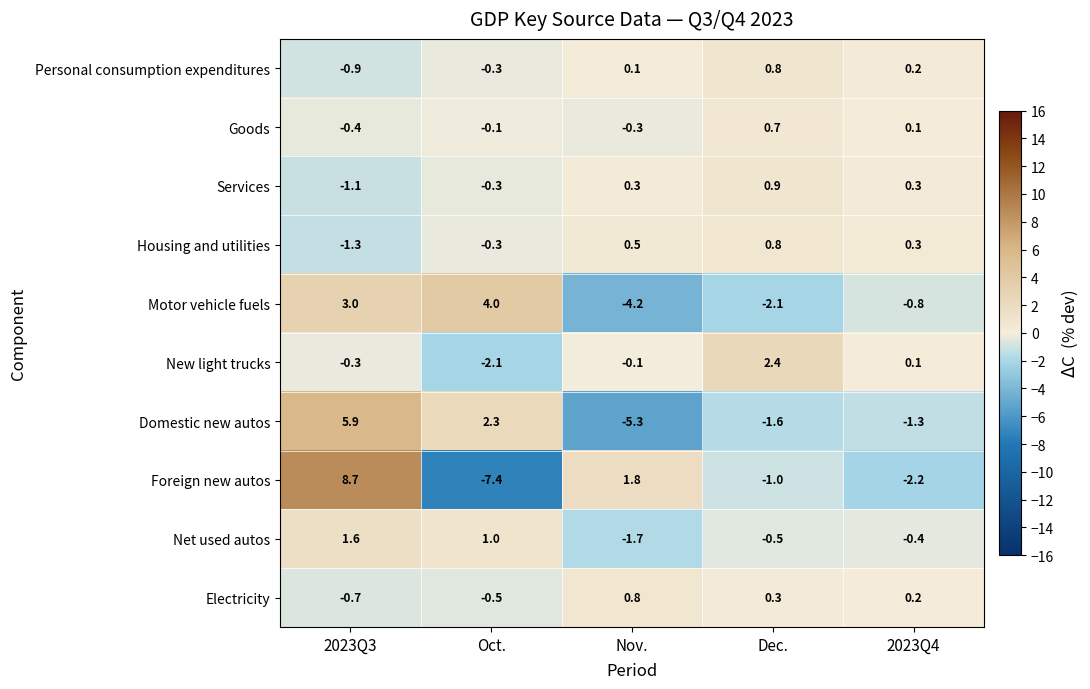

At which category is the sum across all series the highest?

2023Q3